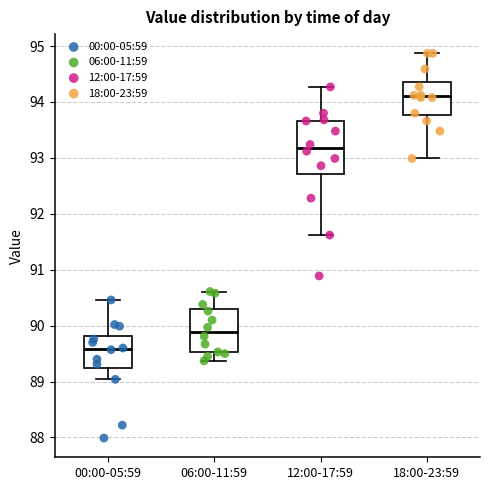

Which box is the tallest, from its lower edge to its upper edge?

12:00-17:59